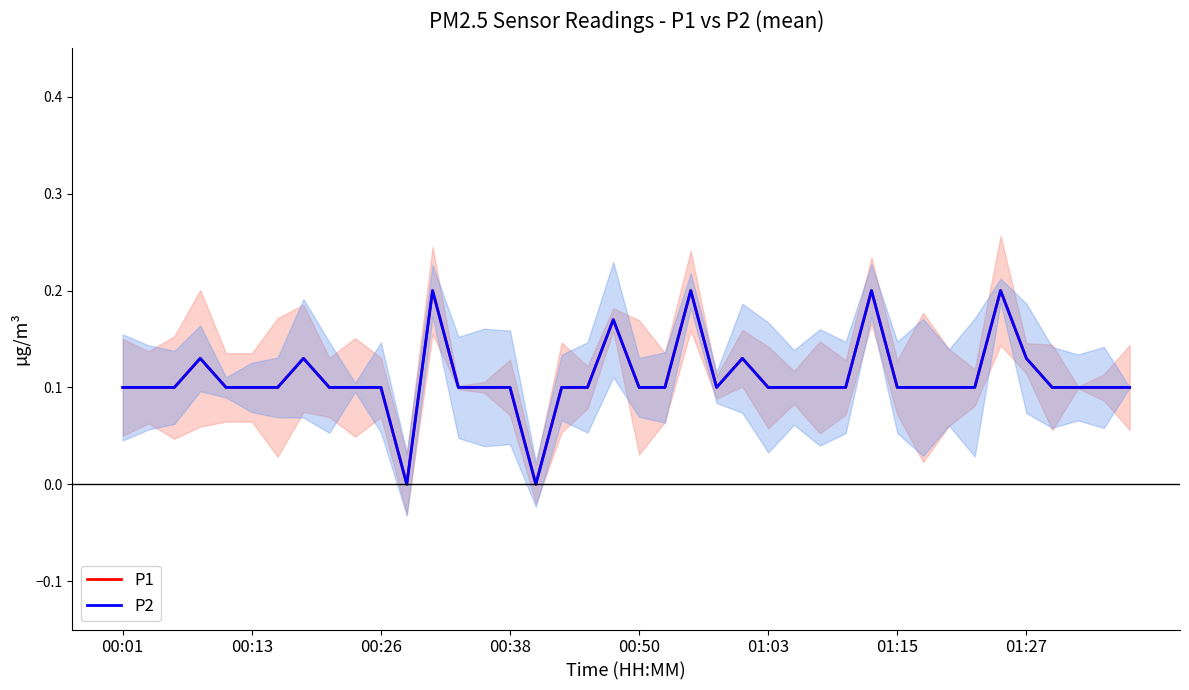

Where is the first local minimum for P1?

11